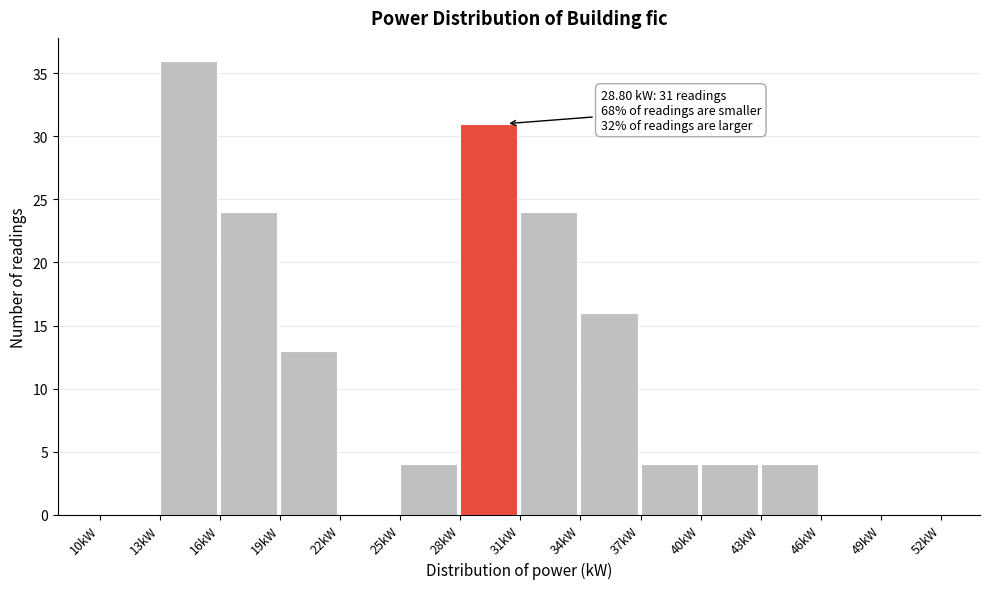

Over which range of the x-axis is the bar tallest?

13 to 16